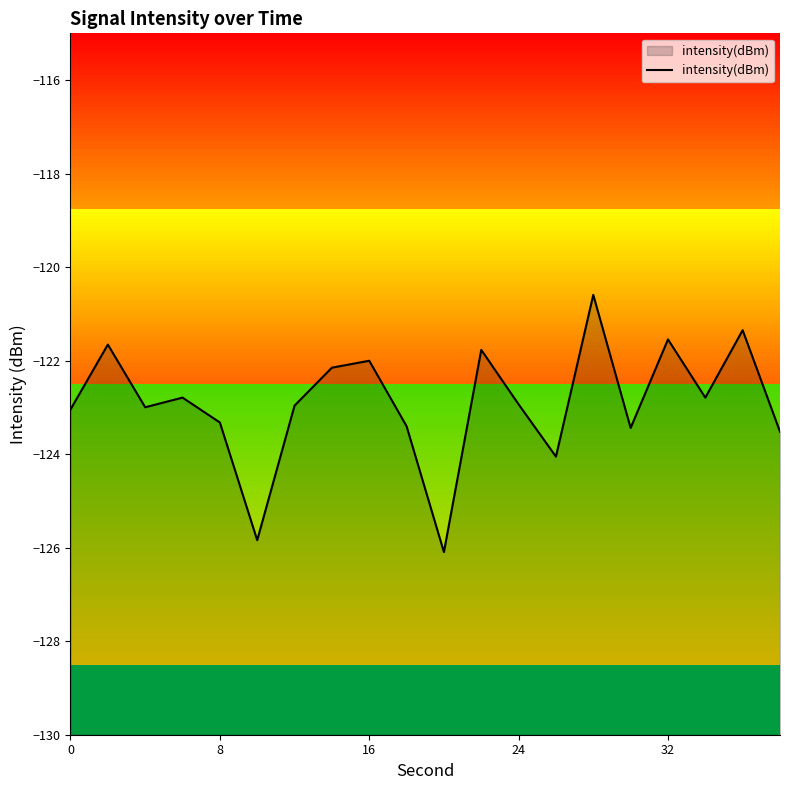

What is the highest value of the intensity(dBm) series?

-120.6